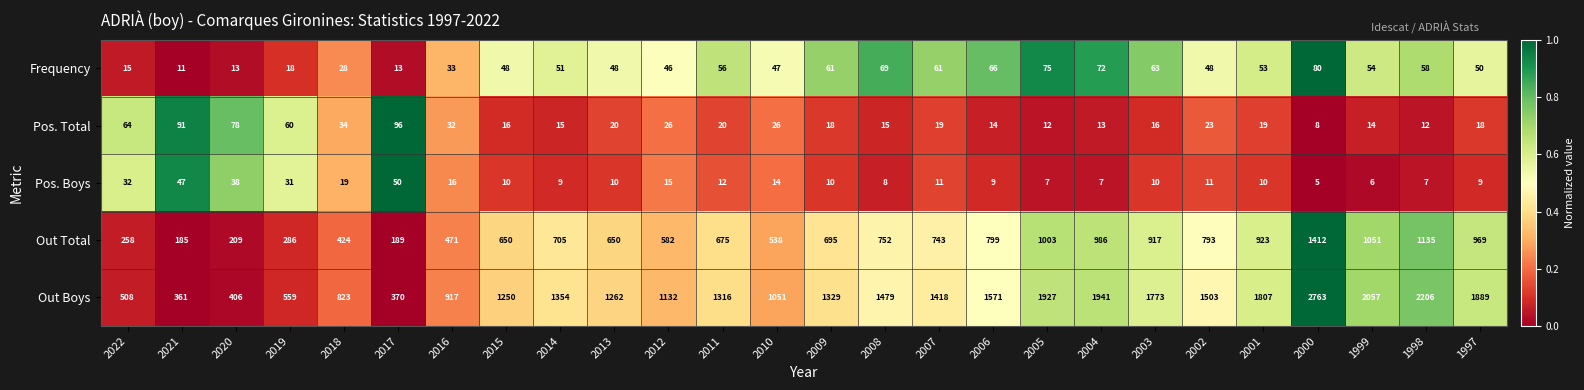

The Frequency series shows 68 at 2010. True or false?

False